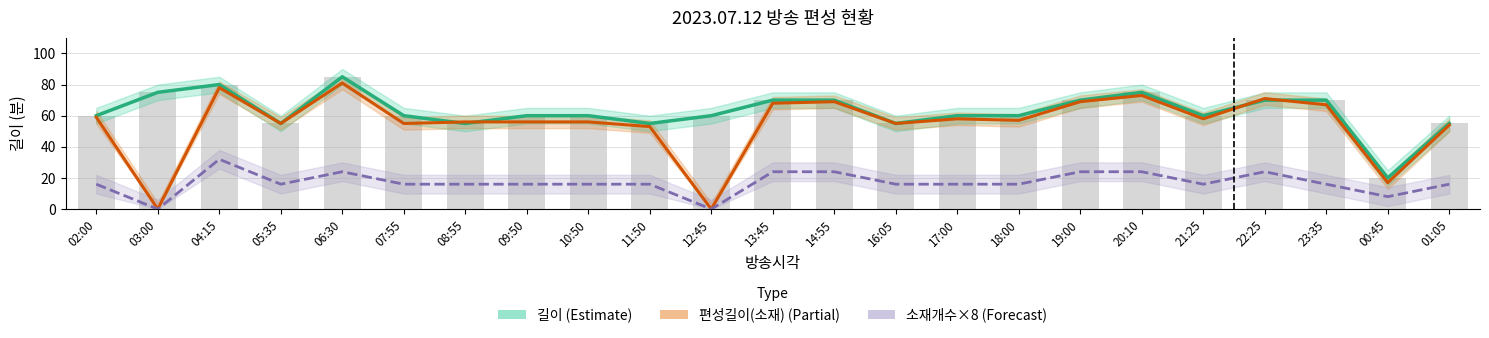

How many data points does each series have?

23